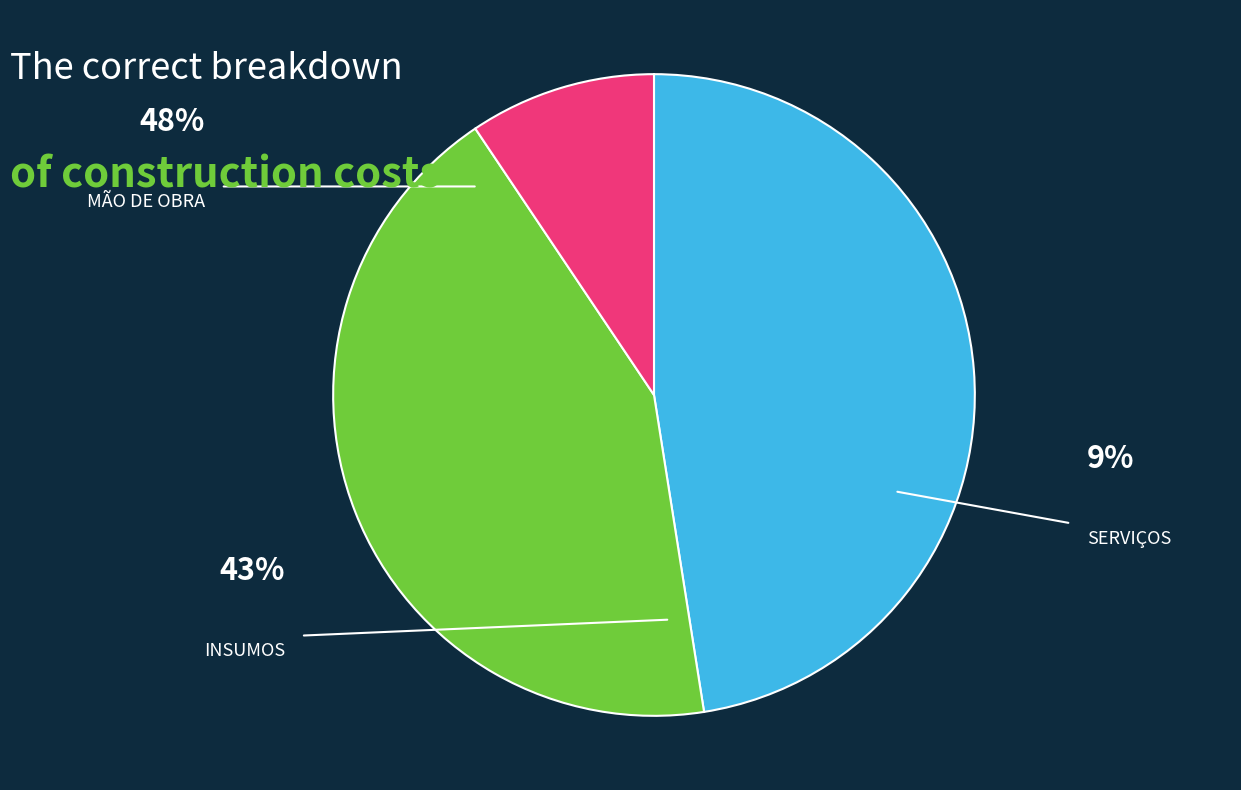

Rank the categories by value from highest to lowest.

MÃO DE OBRA, INSUMOS, SERVIÇOS